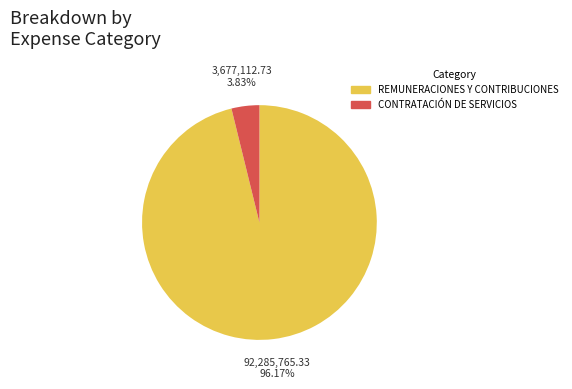

Count the number of slices in the pie.

2